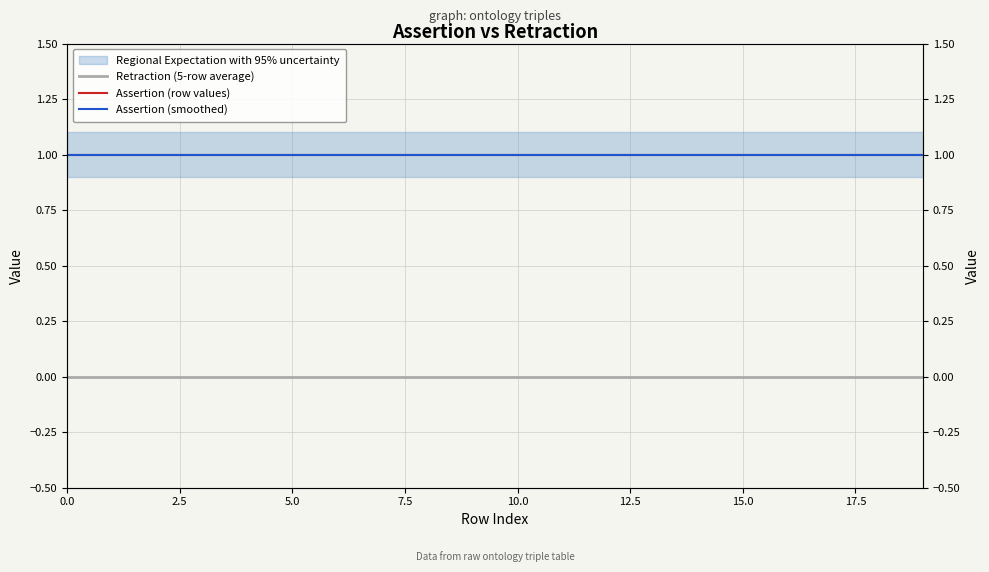

True or false: Assertion (row values) and Assertion (smoothed) intersect in this chart.

False